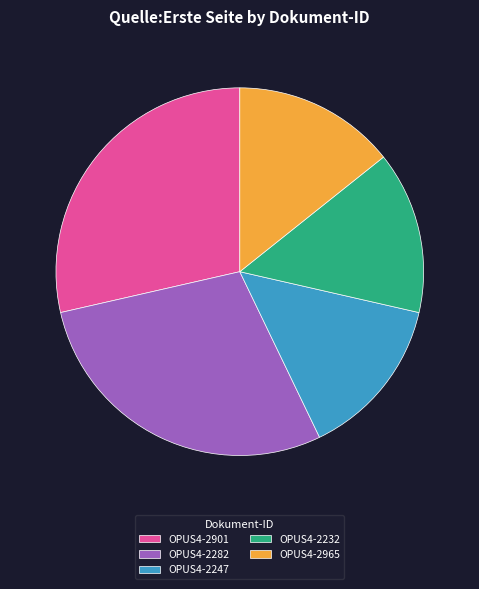

Is there any slice that represents more than half of the pie?

No